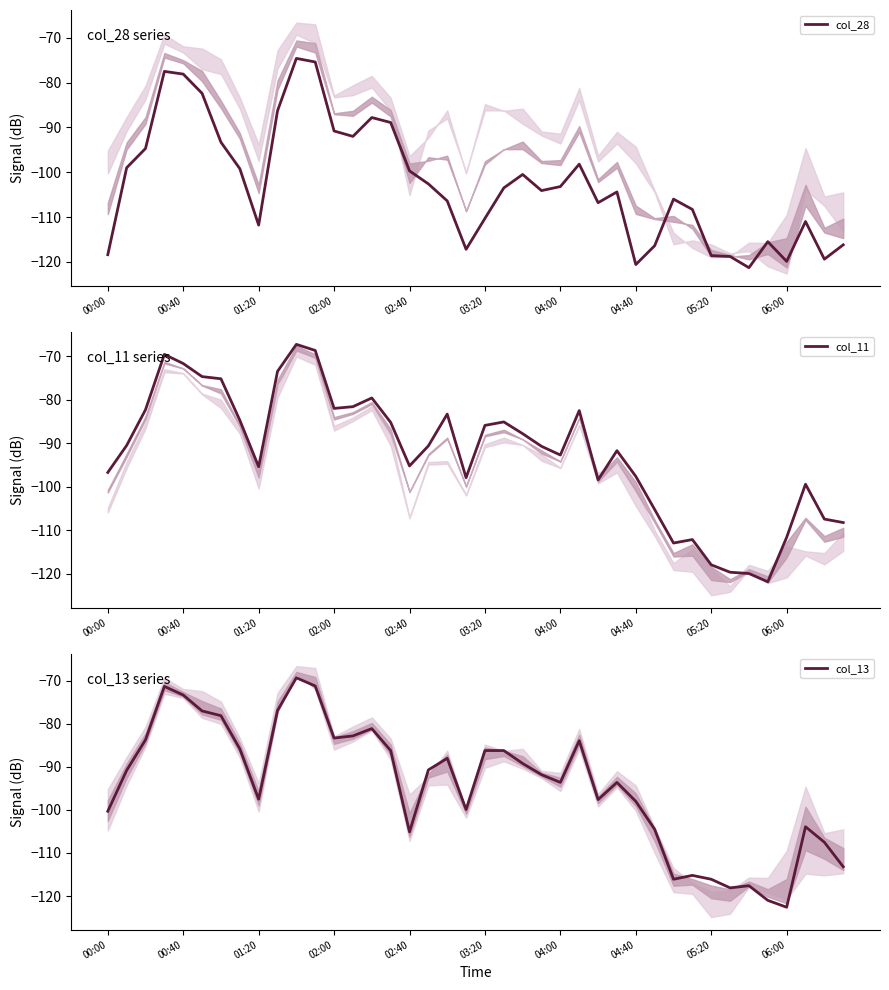

Rank the series by their maximum value, from highest to lowest.

col_11, col_13, col_28